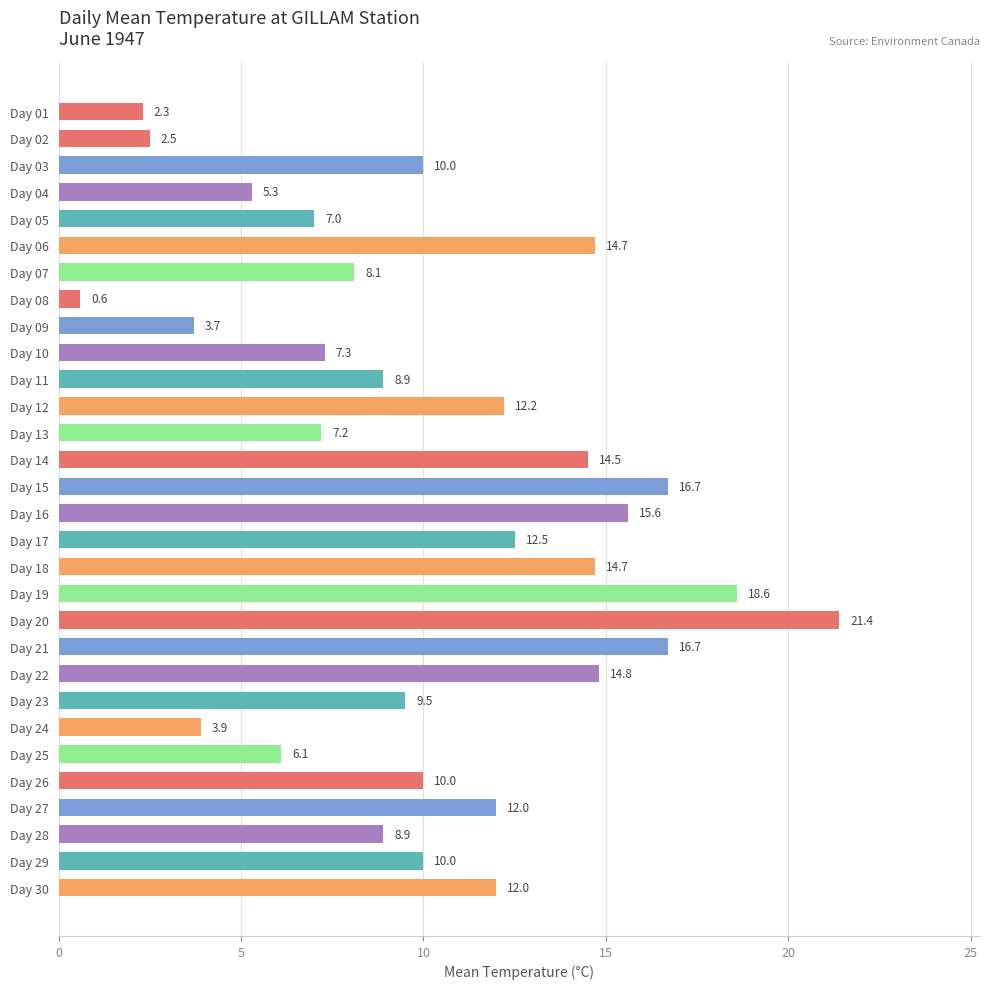

Reading bottom to top, transcribe all the data shown in this chart.

12.0	10.0	8.9	12.0	10.0	6.1	3.9	9.5	14.8	16.7	21.4	18.6	14.7	12.5	15.6	16.7	14.5	7.2	12.2	8.9	7.3	3.7	0.6	8.1	14.7	7.0	5.3	10.0	2.5	2.3